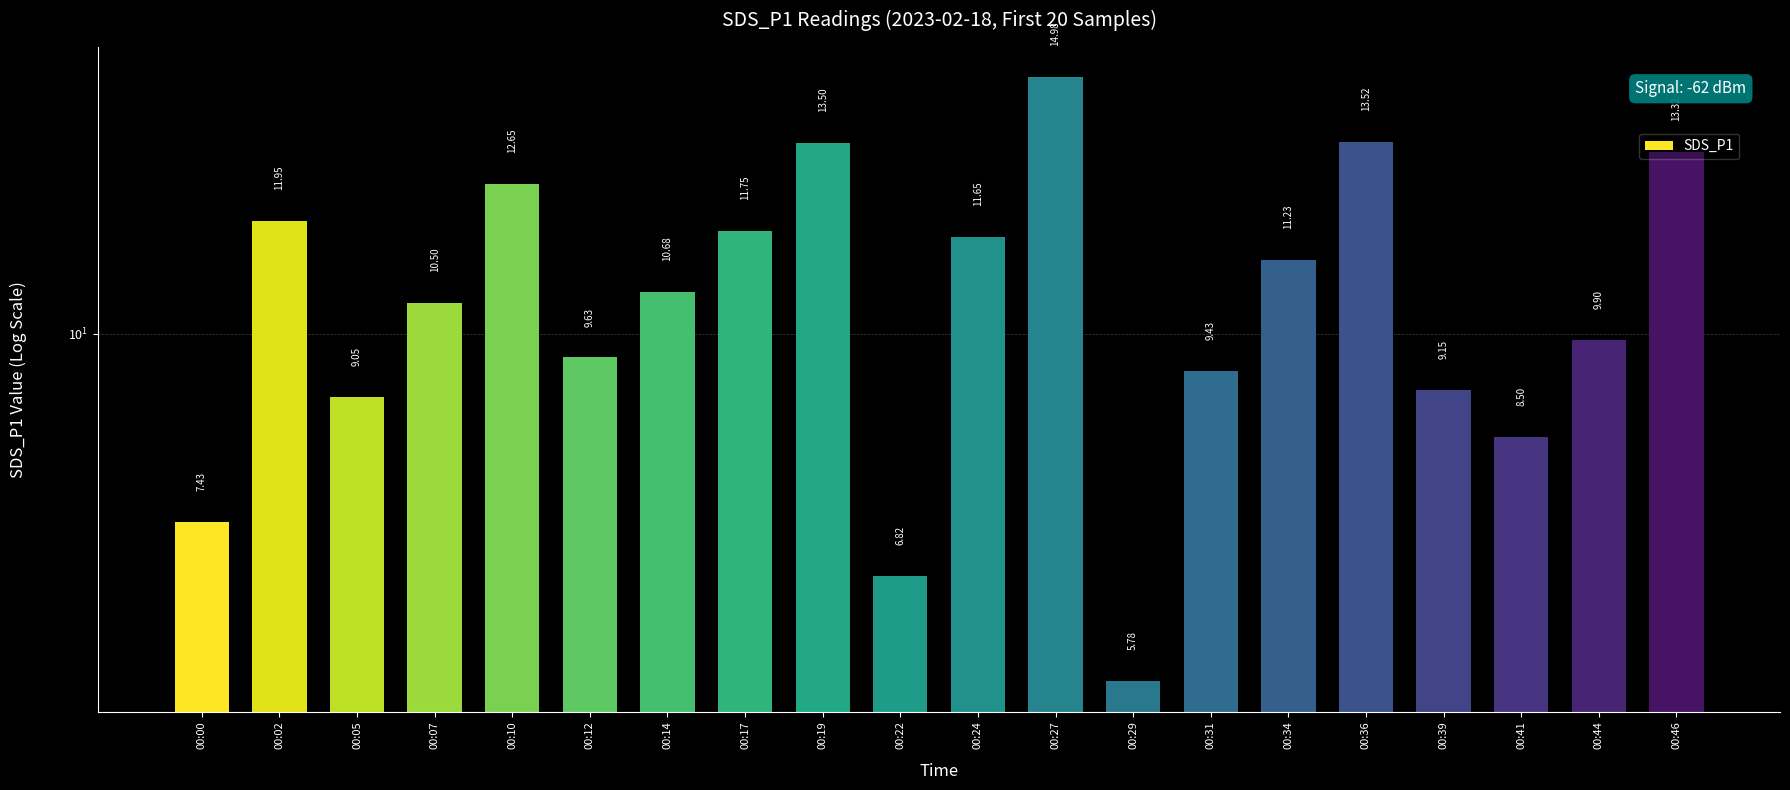

Which has a higher value, 00:24 or 00:31?

00:24